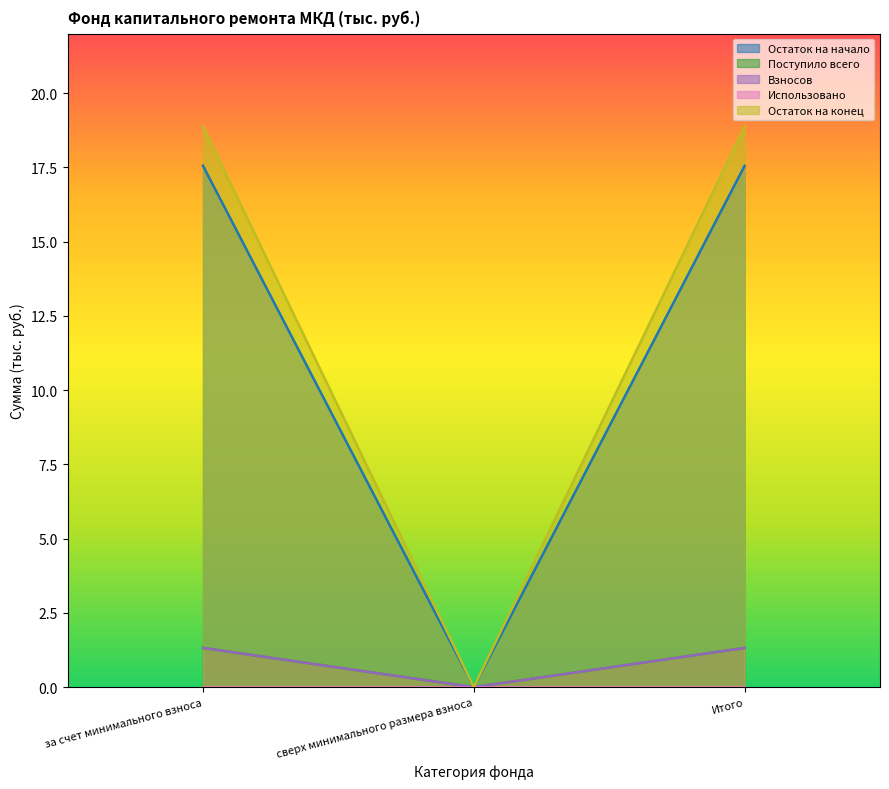

Does the chart display data point markers on the line(s)?

No